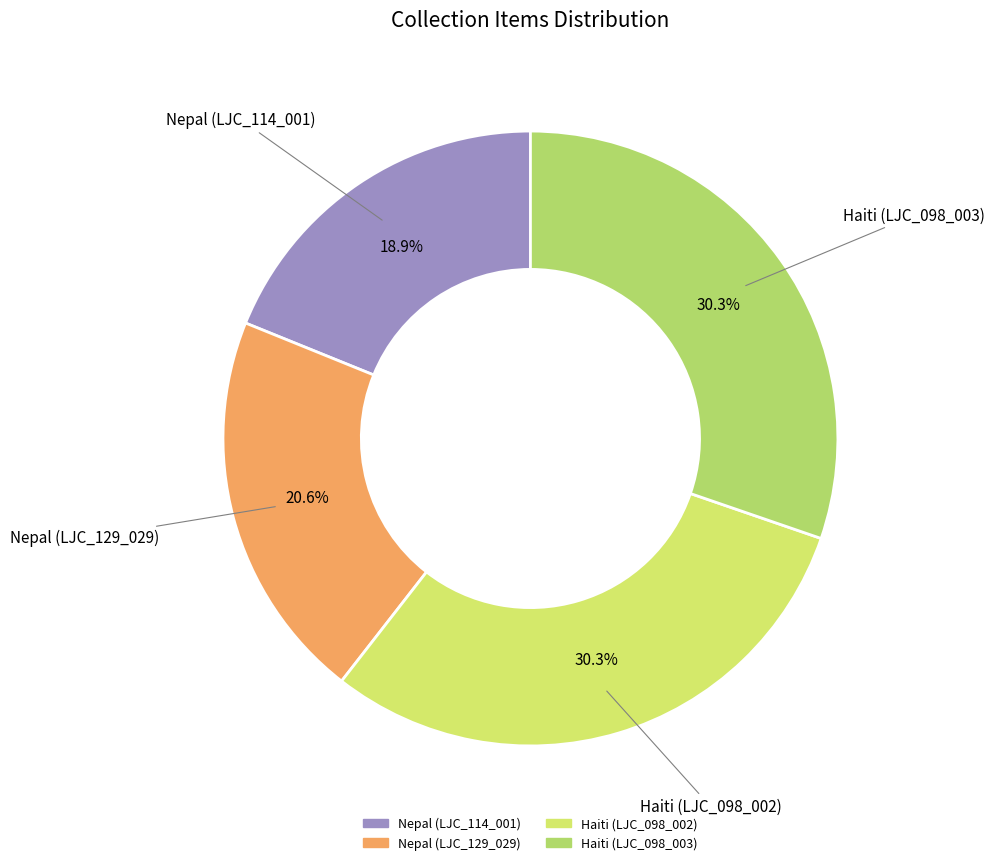

Which category has the smallest portion of the pie?

Nepal (LJC_114_001)